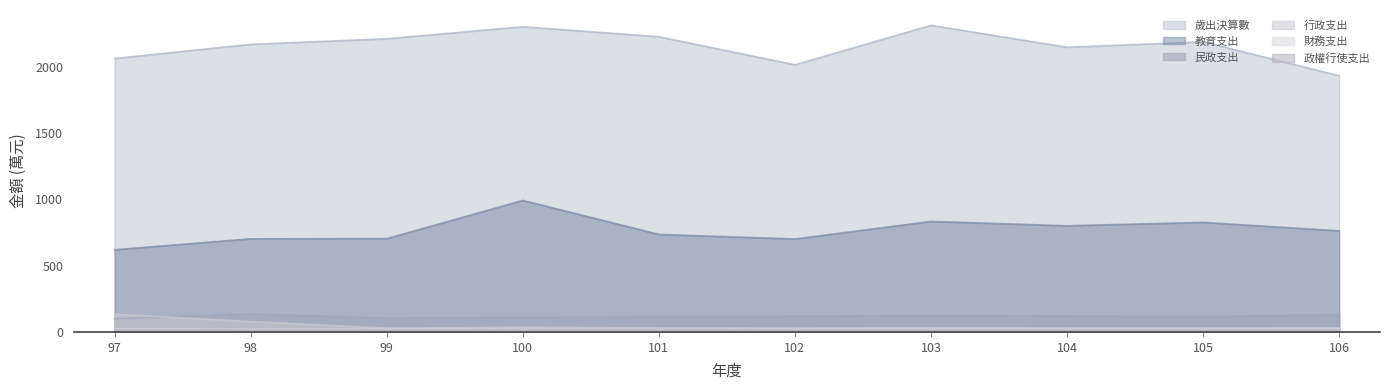

How many data points in 教育支出 are above 763?

5